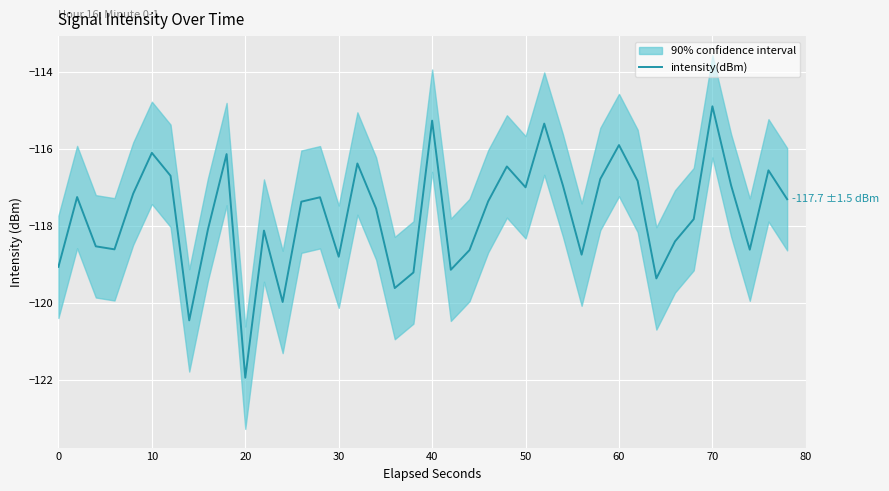

What is the minimum value shown in the chart?

-121.9